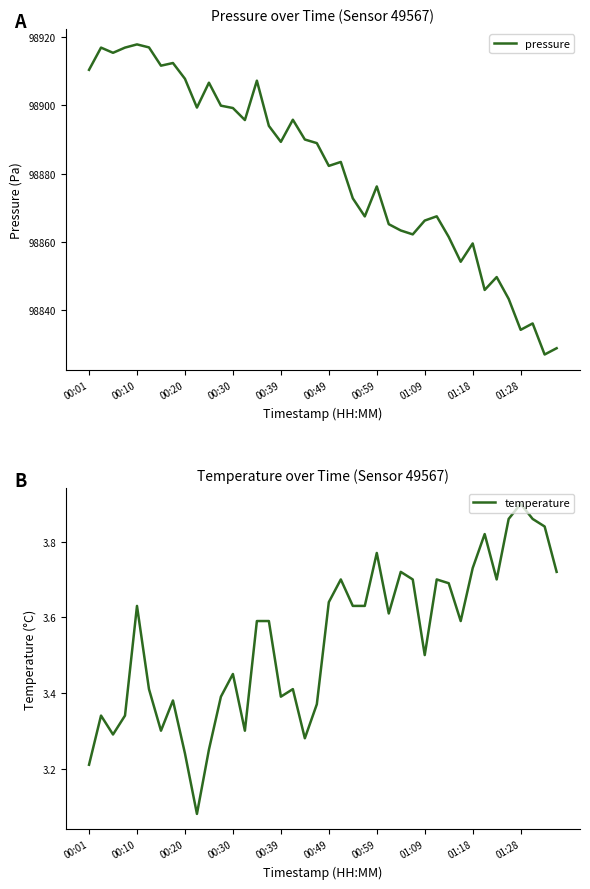

True or false: pressure has more than 0 points higher than both neighbors.

True